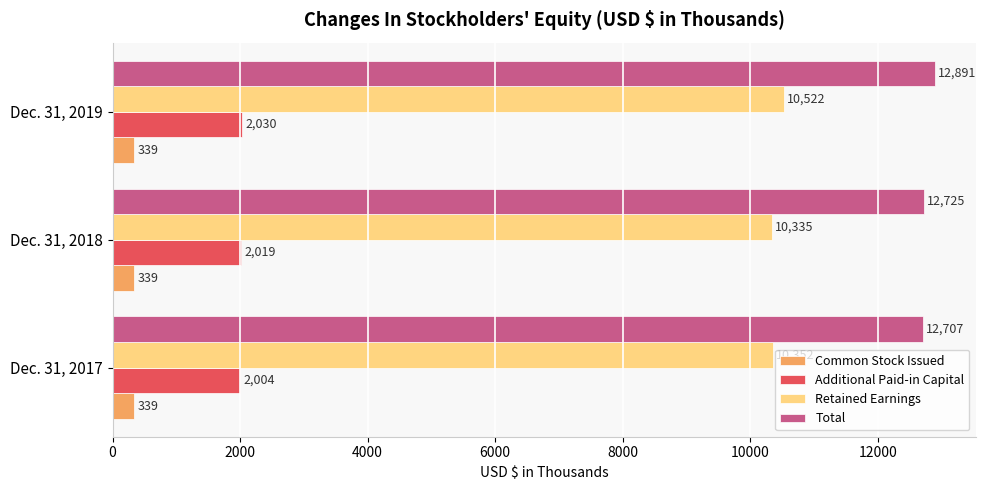

Which series changed the most between Dec. 31, 2017 and Dec. 31, 2018?

Total